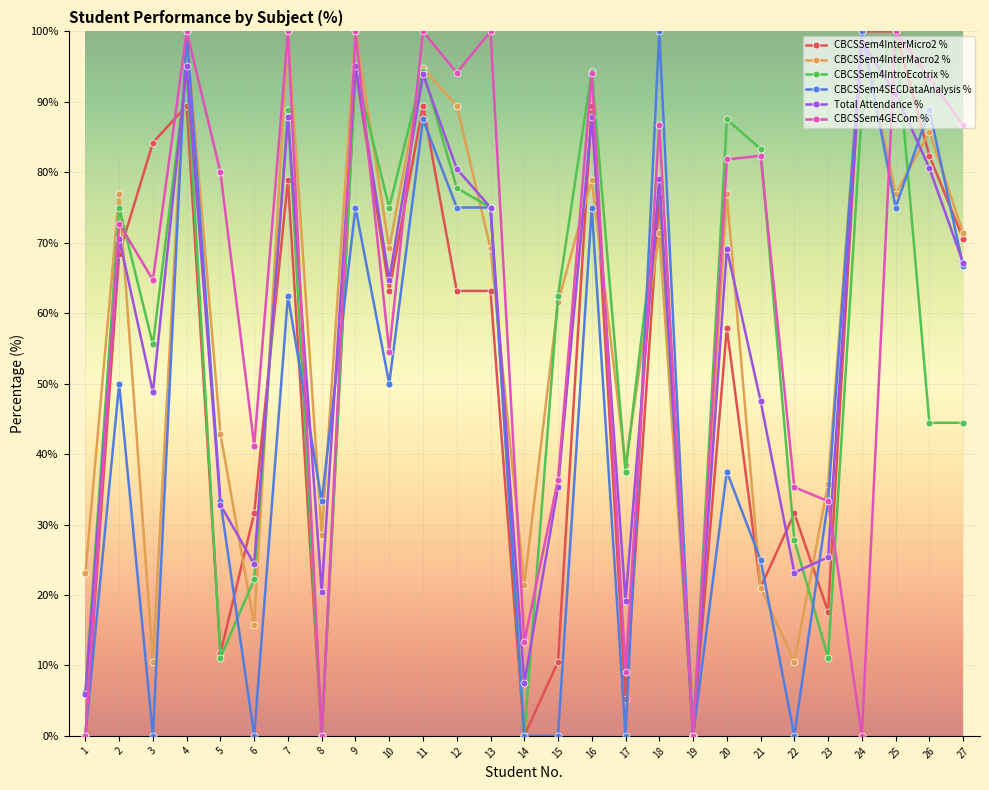

How many series are shown in this chart?

6